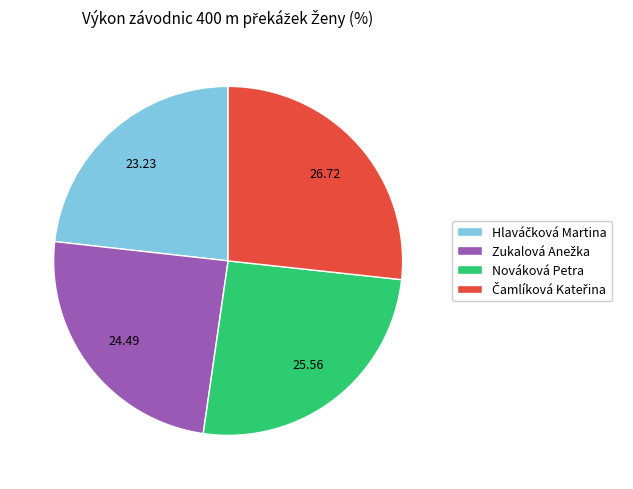

Is there any slice that represents more than half of the pie?

No